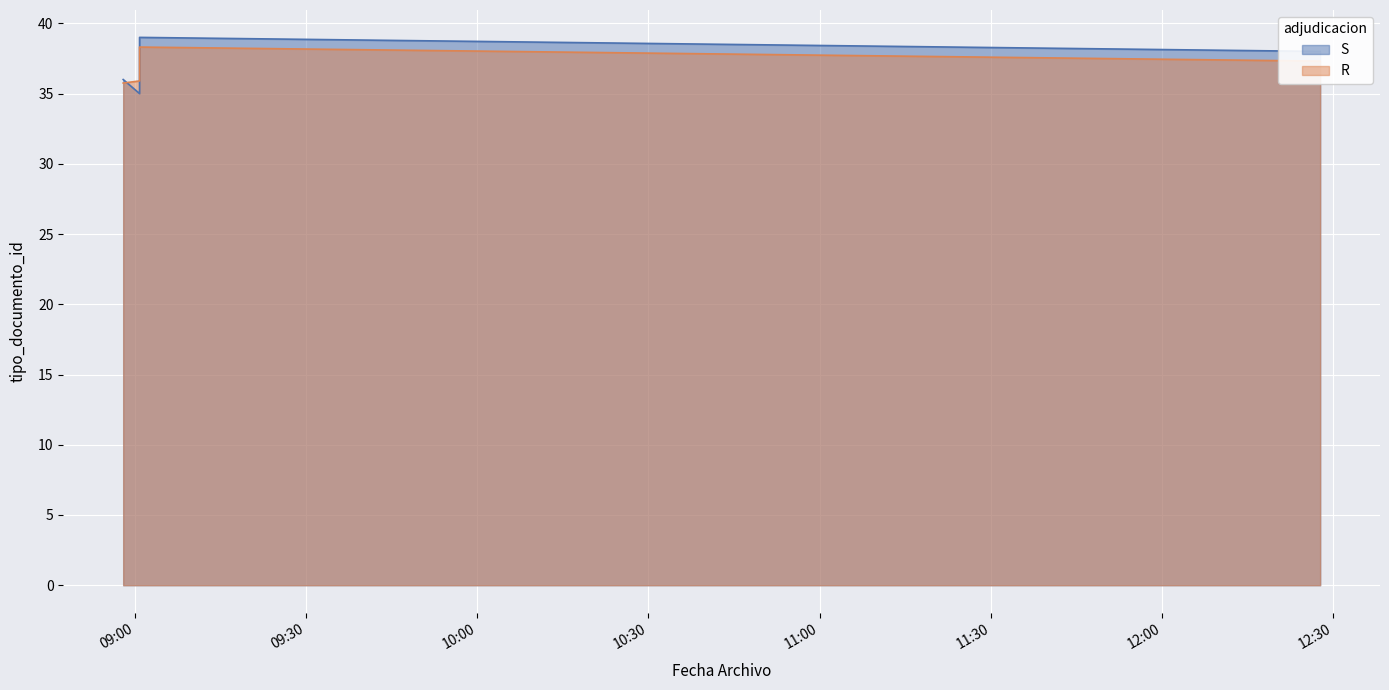

Approximately how many times larger is the value at 2019-05-22 08:58:01 compared to 2019-05-22 12:27:40?

0.9